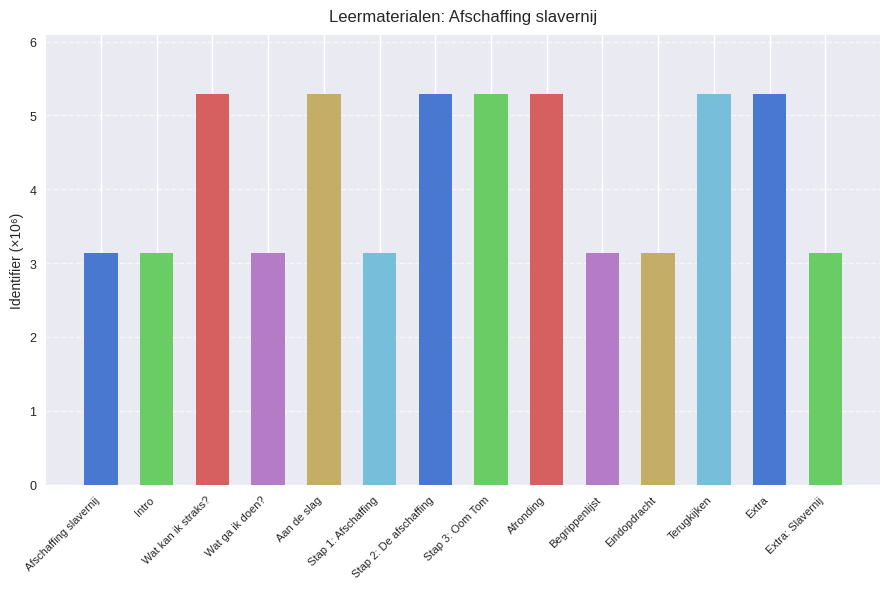

Are the bars horizontal?

No